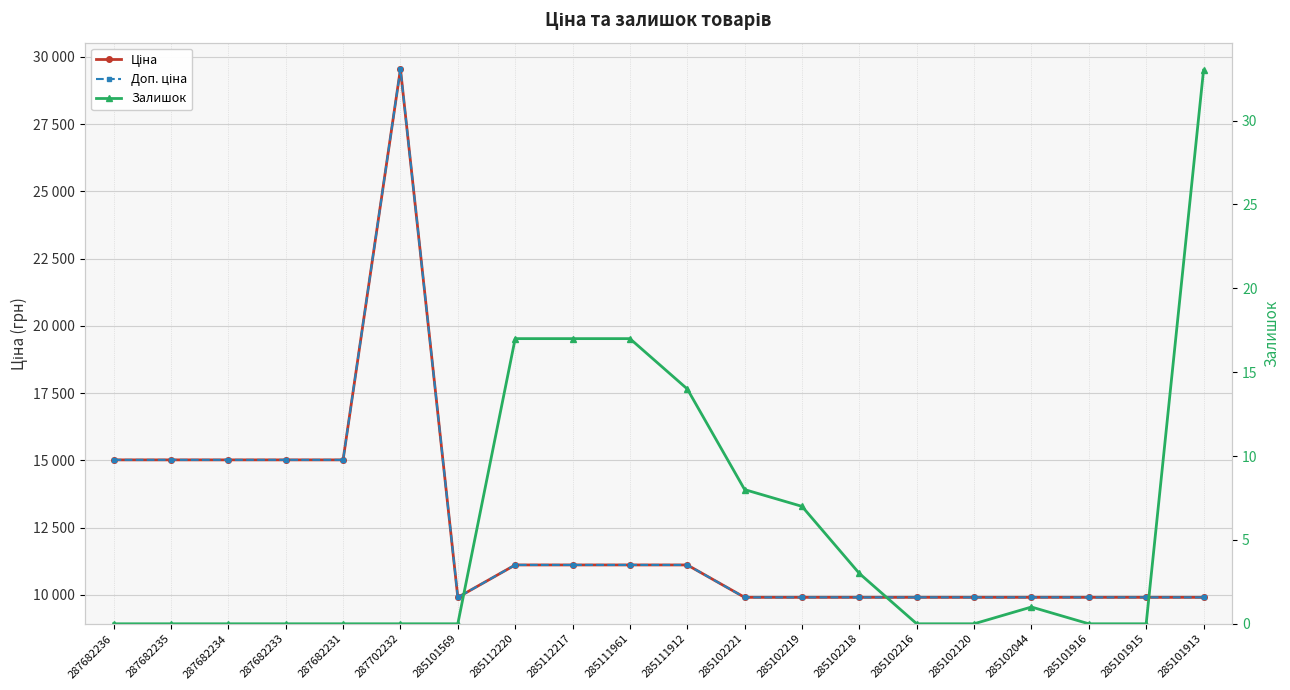

Reading left to right, transcribe all the data shown in this chart.

Ціна: 287682236=15019.2	287682235=15019.2	287682234=15019.2	287682233=15019.2	287682231=15019.2	287702232=29548.9	285101569=9908.5	285112220=11113.6	285112217=11113.6	285111961=11113.6	285111912=11113.6	285102221=9908.5	285102219=9908.5	285102218=9908.5	285102216=9908.5	285102120=9908.5	285102044=9908.5	285101916=9908.5	285101915=9908.5	285101913=9908.5
Доп. ціна: 287682236=15019.2	287682235=15019.2	287682234=15019.2	287682233=15019.2	287682231=15019.2	287702232=29548.9	285101569=9908.5	285112220=11113.6	285112217=11113.6	285111961=11113.6	285111912=11113.6	285102221=9908.5	285102219=9908.5	285102218=9908.5	285102216=9908.5	285102120=9908.5	285102044=9908.5	285101916=9908.5	285101915=9908.5	285101913=9908.5
Залишок: 287682236=0.0	287682235=0.0	287682234=0.0	287682233=0.0	287682231=0.0	287702232=0.0	285101569=0.0	285112220=17.0	285112217=17.0	285111961=17.0	285111912=14.0	285102221=8.0	285102219=7.0	285102218=3.0	285102216=0.0	285102120=0.0	285102044=1.0	285101916=0.0	285101915=0.0	285101913=33.0